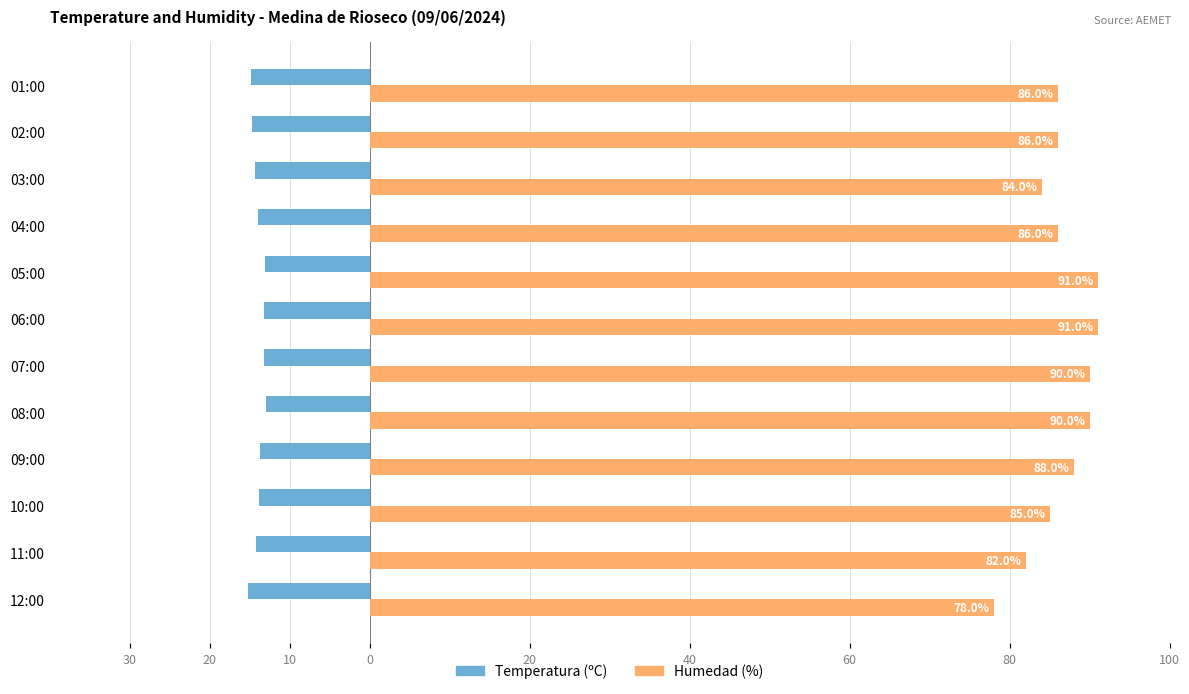

What is the greatest value displayed?

91.0